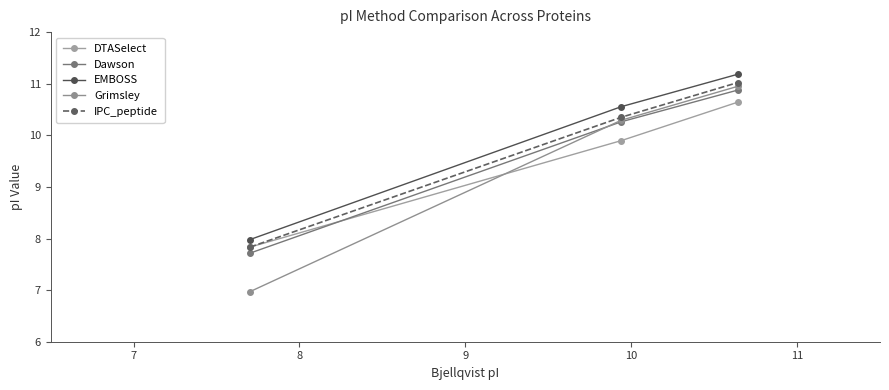

How many data points does each series have?

3